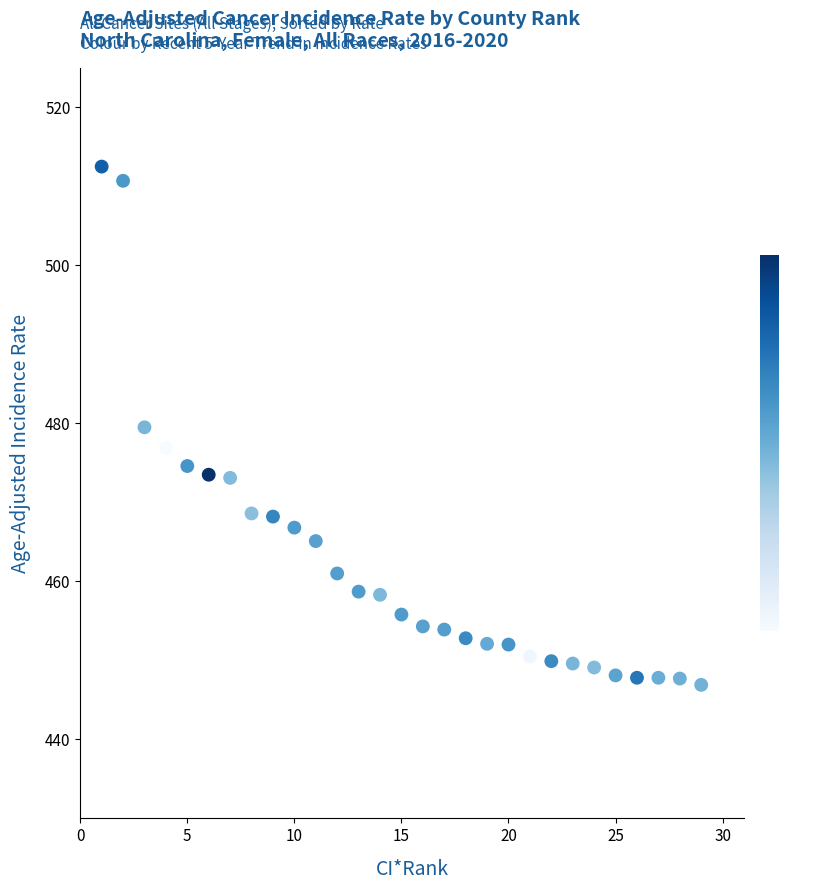

What is the range of Y values (max minus min)?

65.6